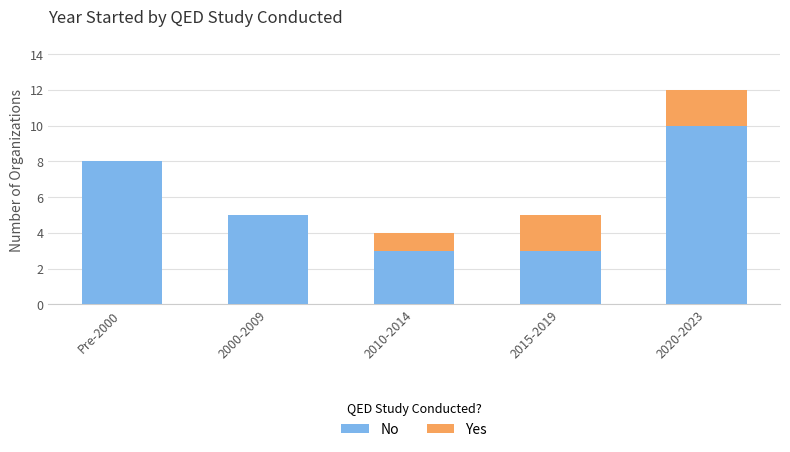

Where is No nearest to the value 6?

2000-2009